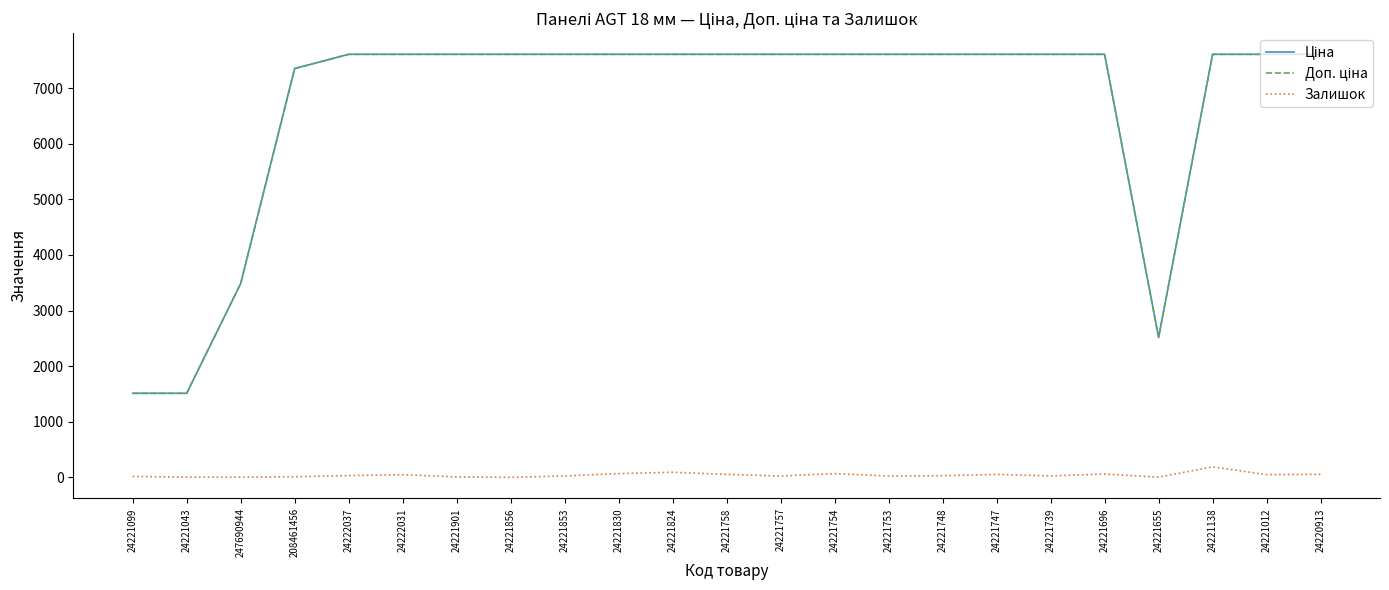

The Залишок series shows 0.0 at 24221856. True or false?

True